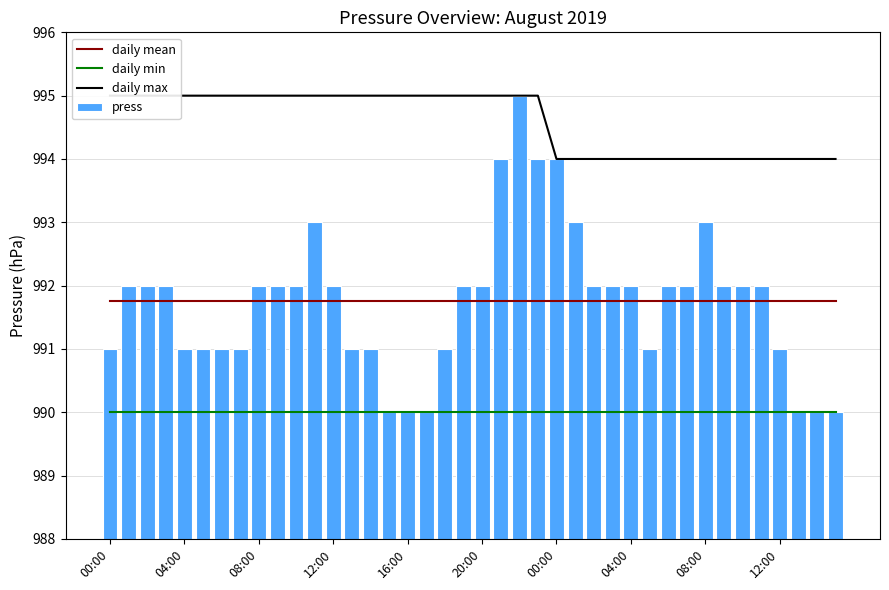

Reading left to right, transcribe all the data shown in this chart.

daily mean: 991.8	991.8	991.8	991.8	991.8	991.8	991.8	991.8	991.8	991.8	991.8	991.8	991.8	991.8	991.8	991.8	991.8	991.8	991.8	991.8	991.8	991.8	991.8	991.8	991.8	991.8	991.8	991.8	991.8	991.8	991.8	991.8	991.8	991.8	991.8	991.8	991.8	991.8	991.8	991.8
daily min: 990.0	990.0	990.0	990.0	990.0	990.0	990.0	990.0	990.0	990.0	990.0	990.0	990.0	990.0	990.0	990.0	990.0	990.0	990.0	990.0	990.0	990.0	990.0	990.0	990.0	990.0	990.0	990.0	990.0	990.0	990.0	990.0	990.0	990.0	990.0	990.0	990.0	990.0	990.0	990.0
daily max: 995.0	995.0	995.0	995.0	995.0	995.0	995.0	995.0	995.0	995.0	995.0	995.0	995.0	995.0	995.0	995.0	995.0	995.0	995.0	995.0	995.0	995.0	995.0	995.0	994.0	994.0	994.0	994.0	994.0	994.0	994.0	994.0	994.0	994.0	994.0	994.0	994.0	994.0	994.0	994.0
press: 991.0	992.0	992.0	992.0	991.0	991.0	991.0	991.0	992.0	992.0	992.0	993.0	992.0	991.0	991.0	990.0	990.0	990.0	991.0	992.0	992.0	994.0	995.0	994.0	994.0	993.0	992.0	992.0	992.0	991.0	992.0	992.0	993.0	992.0	992.0	992.0	991.0	990.0	990.0	990.0